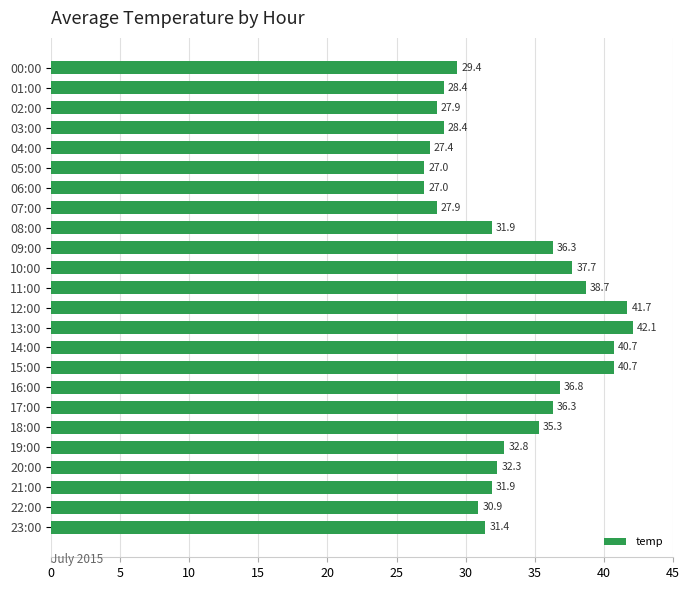

What is the difference between the maximum and minimum values?

15.1